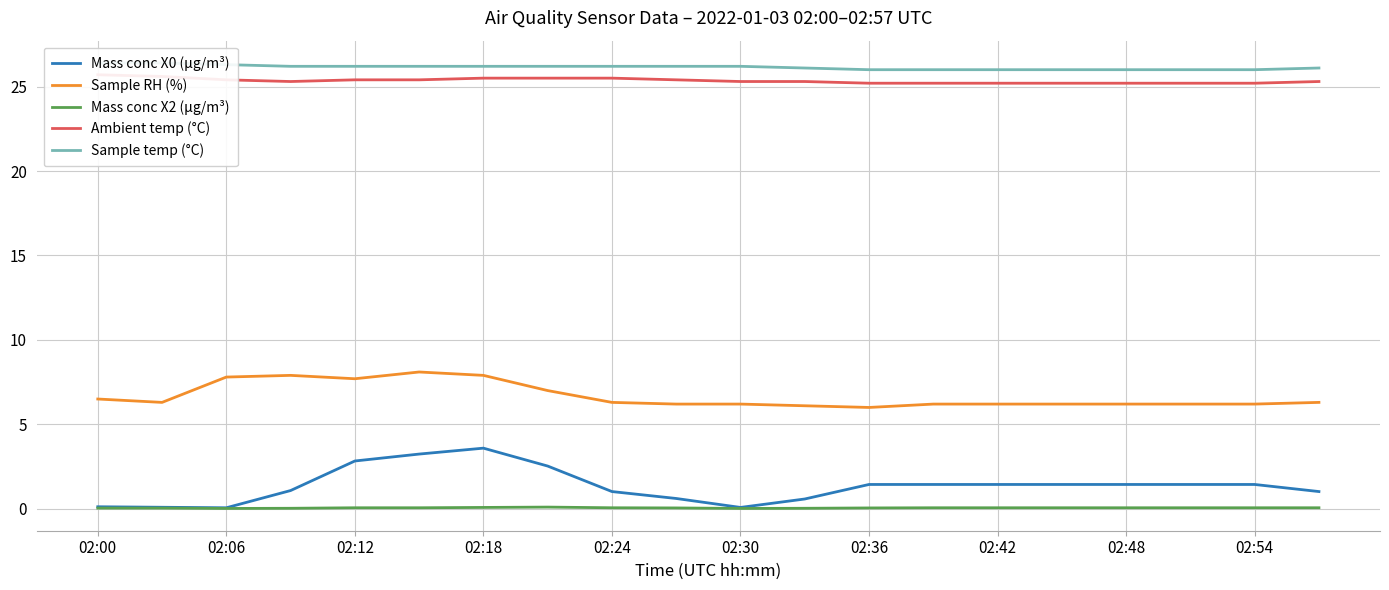

Which category has the highest value in the Ambient temp (°C) series?

02:00